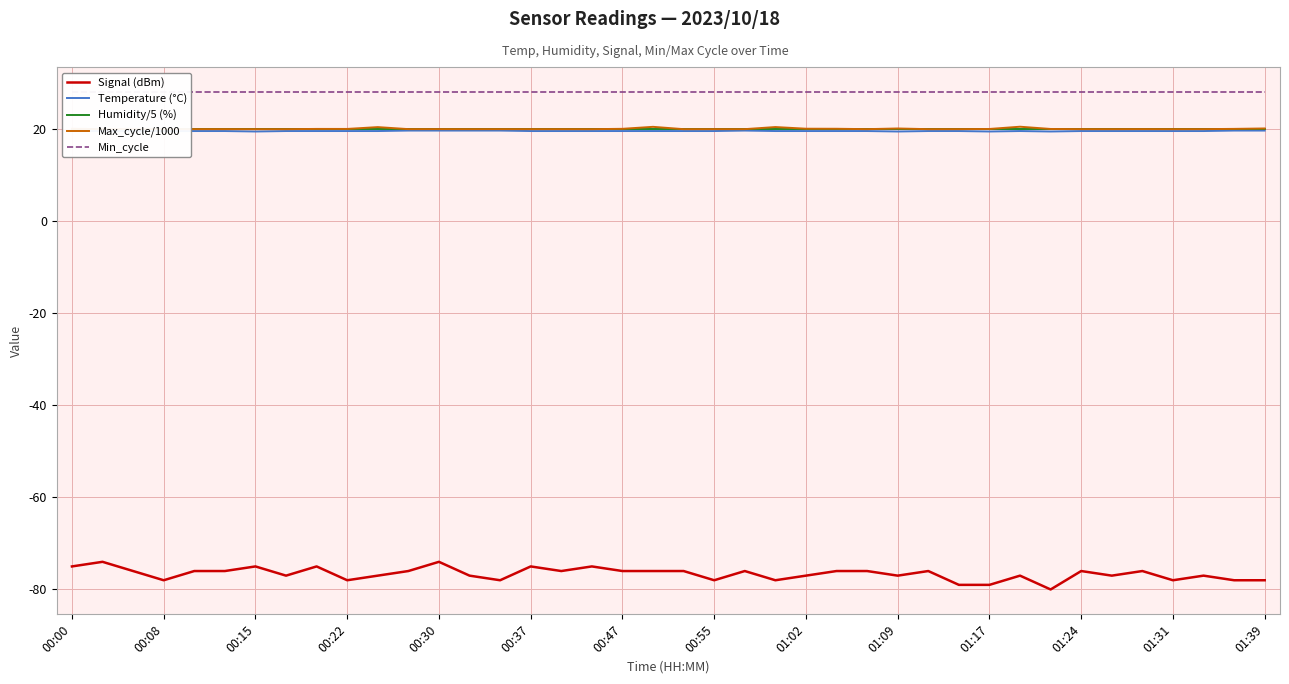

What are all the series names shown in the legend?

Signal (dBm), Temperature (°C), Humidity/5 (%), Max_cycle/1000, Min_cycle